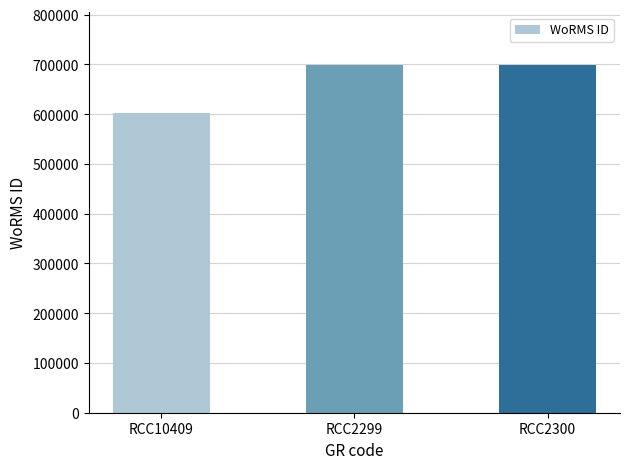

What is the difference between the second highest and minimum values?

96334